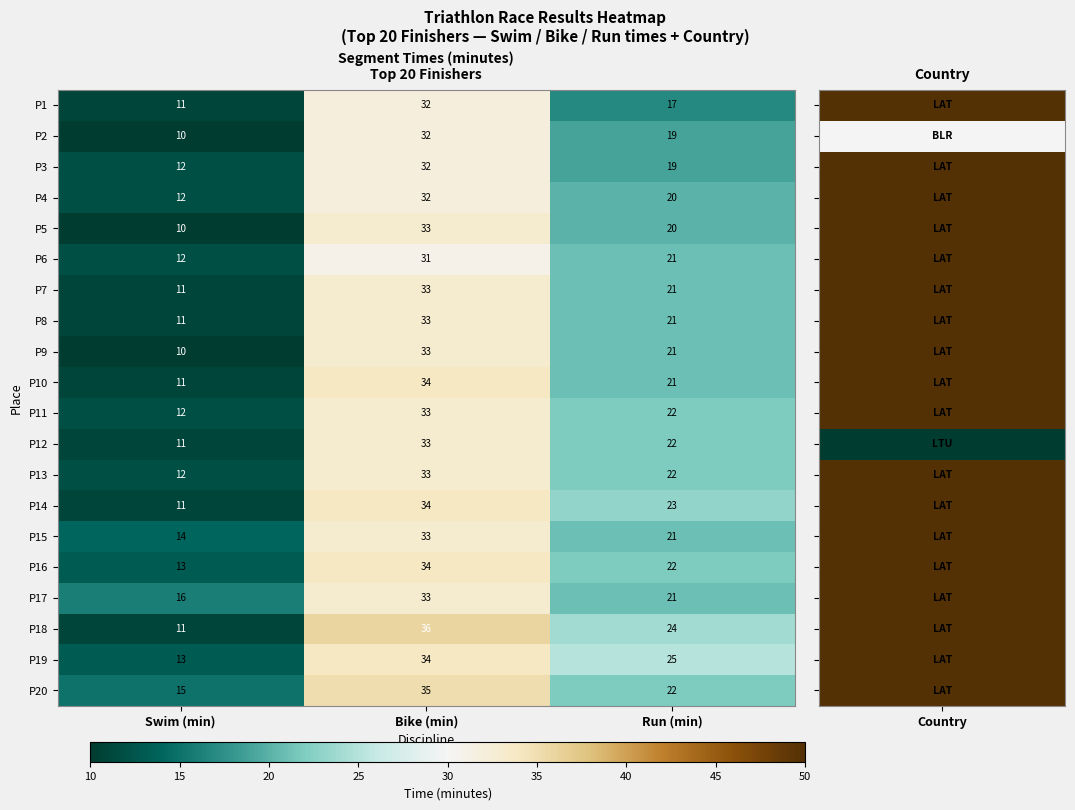

What is the difference between the highest and lowest values at Bike (min)?

5